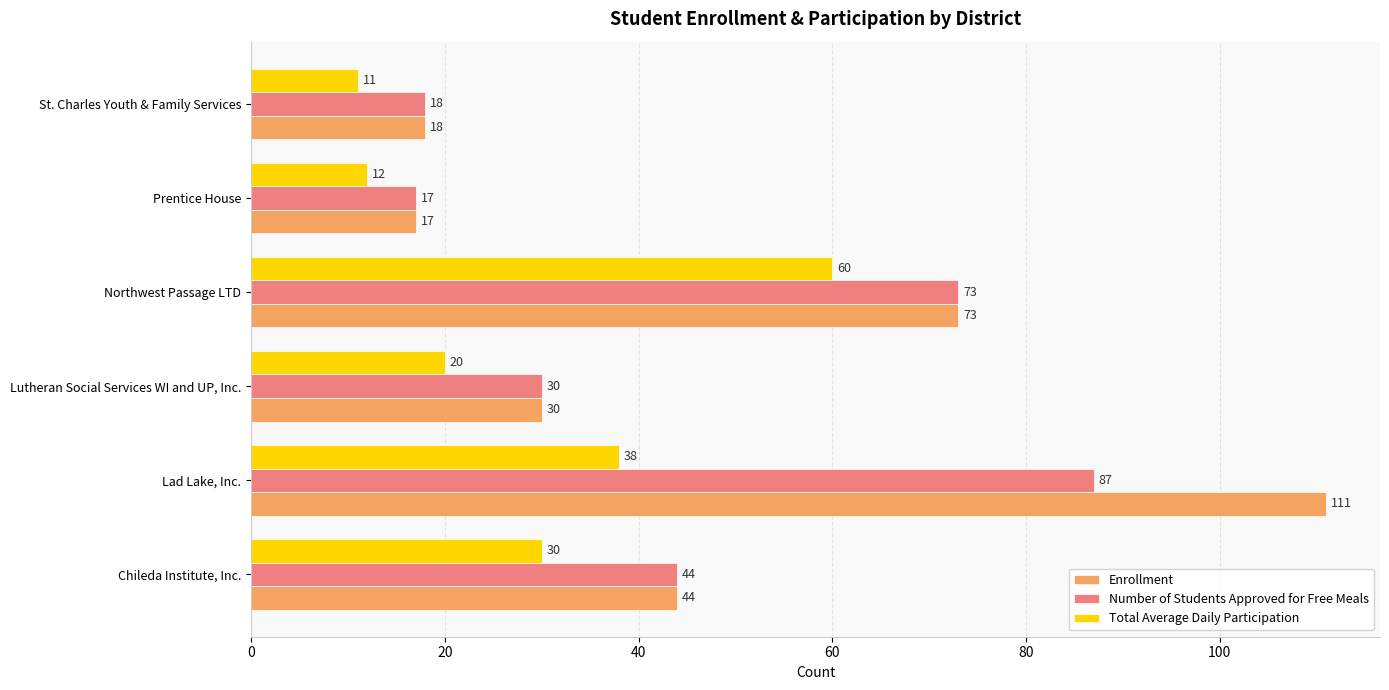

What is the highest value of the Enrollment series?

111